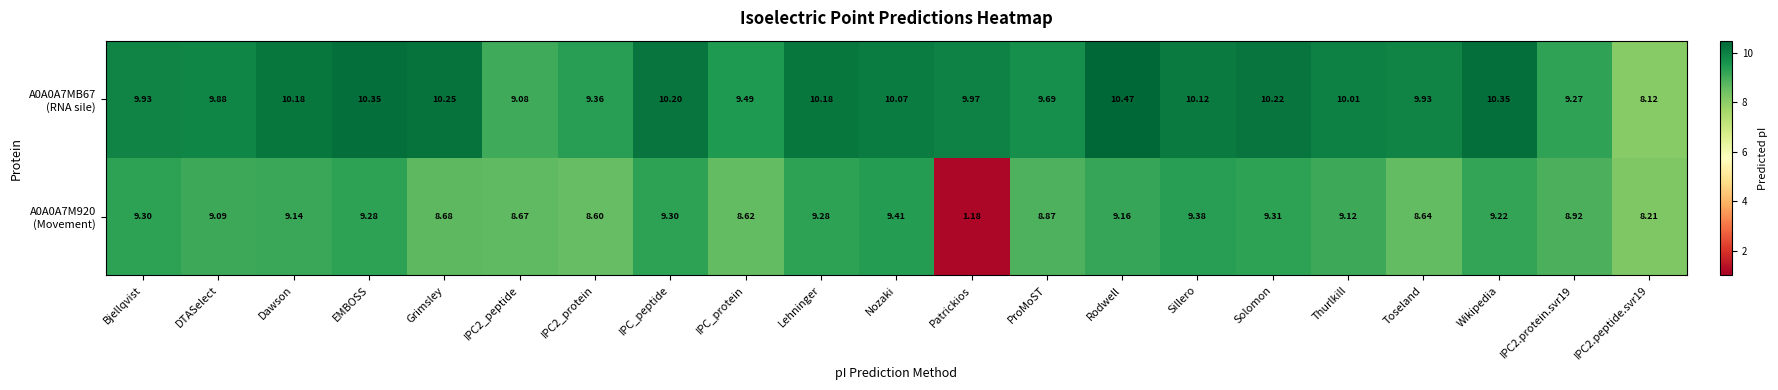

At how many categories does at least one series exceed 8?

21